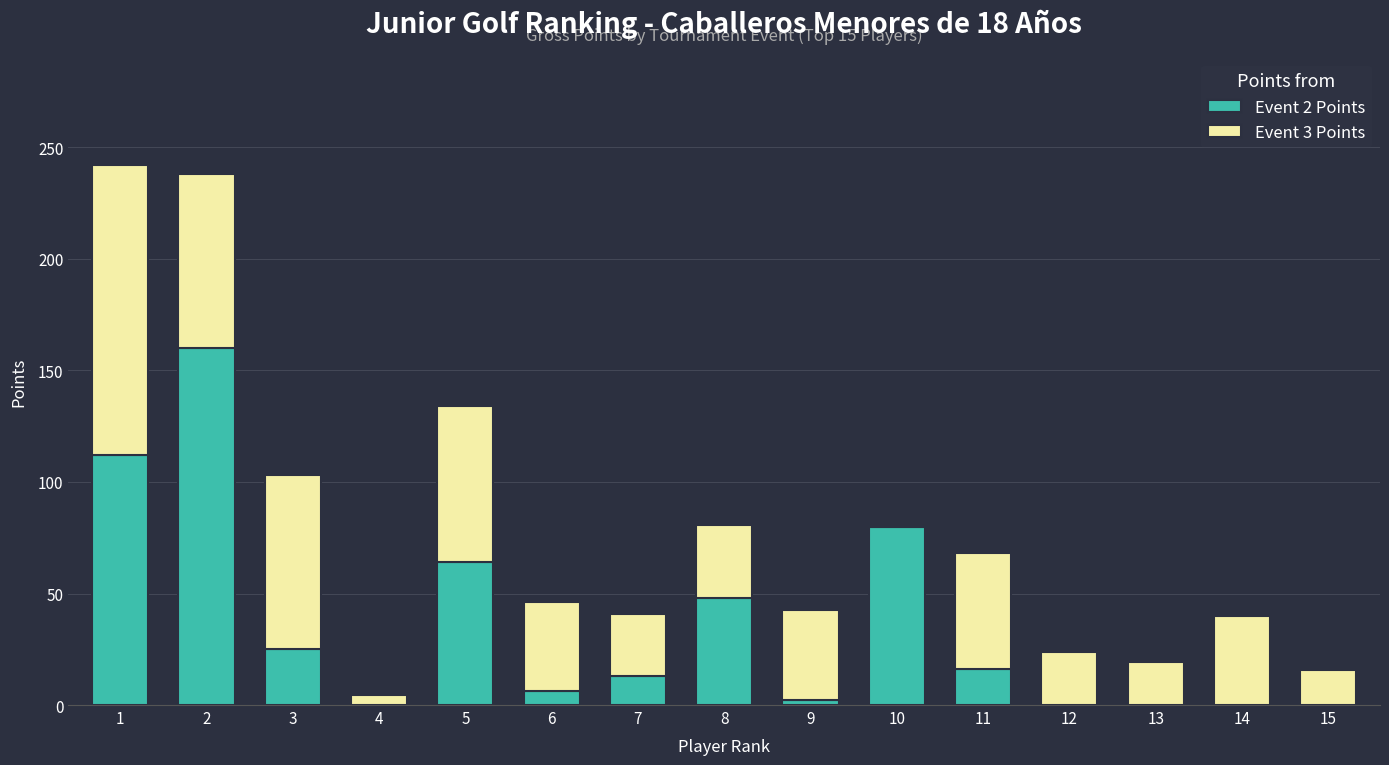

What is the total value across all series at 6?

46.4